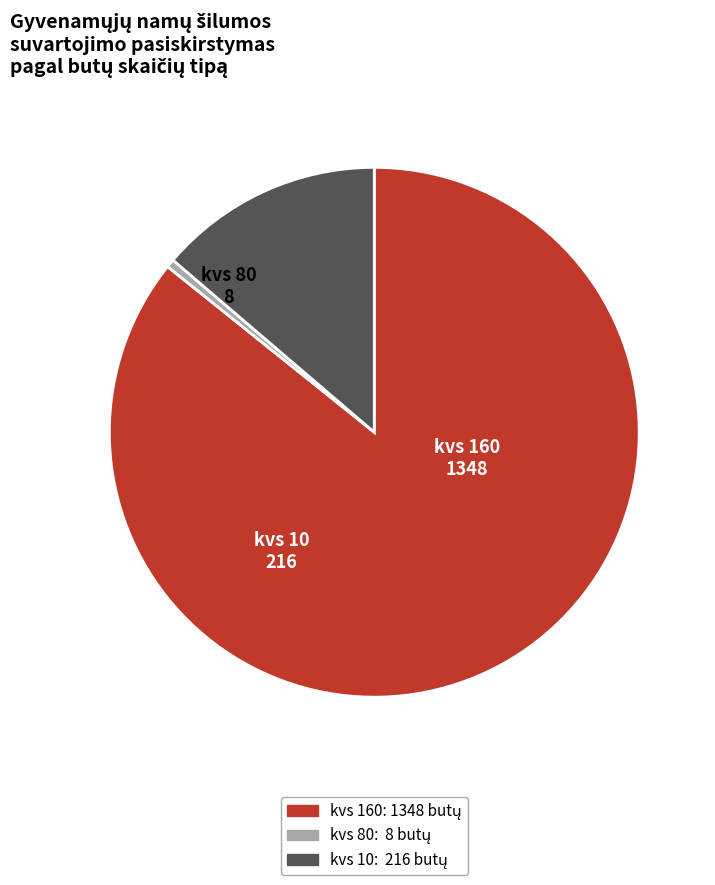

How many slices are in this pie chart?

3